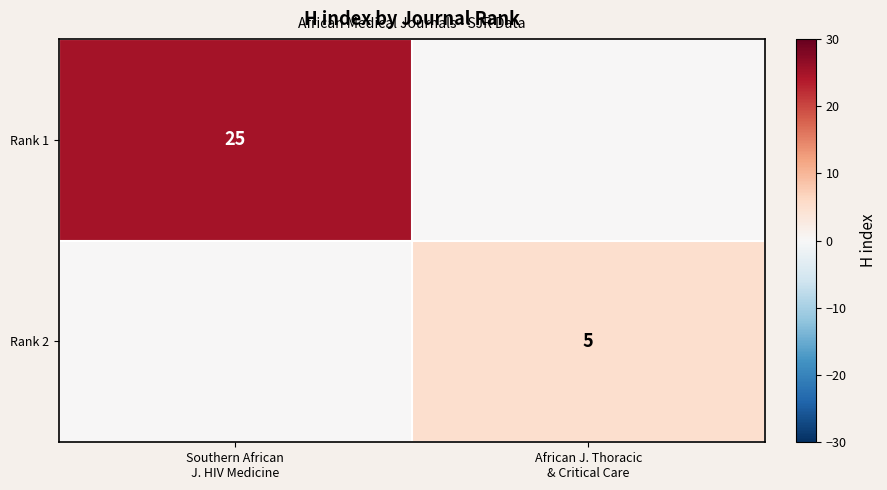

Which category has the lowest value across all series?

African J. Thoracic
& Critical Care